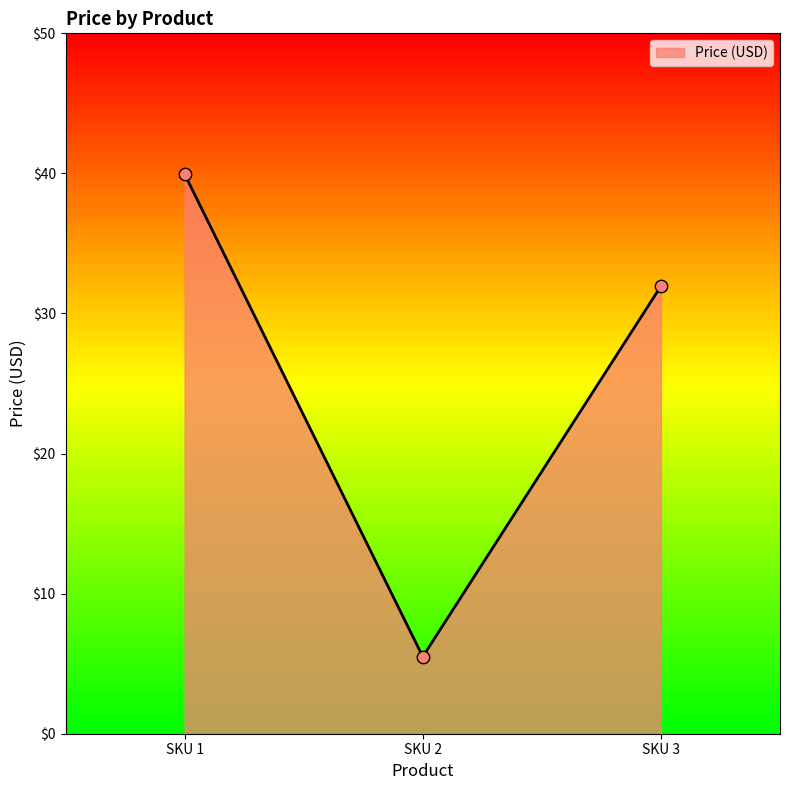

What is the ratio of the value at SKU 1 to the value at SKU 2?

7.3